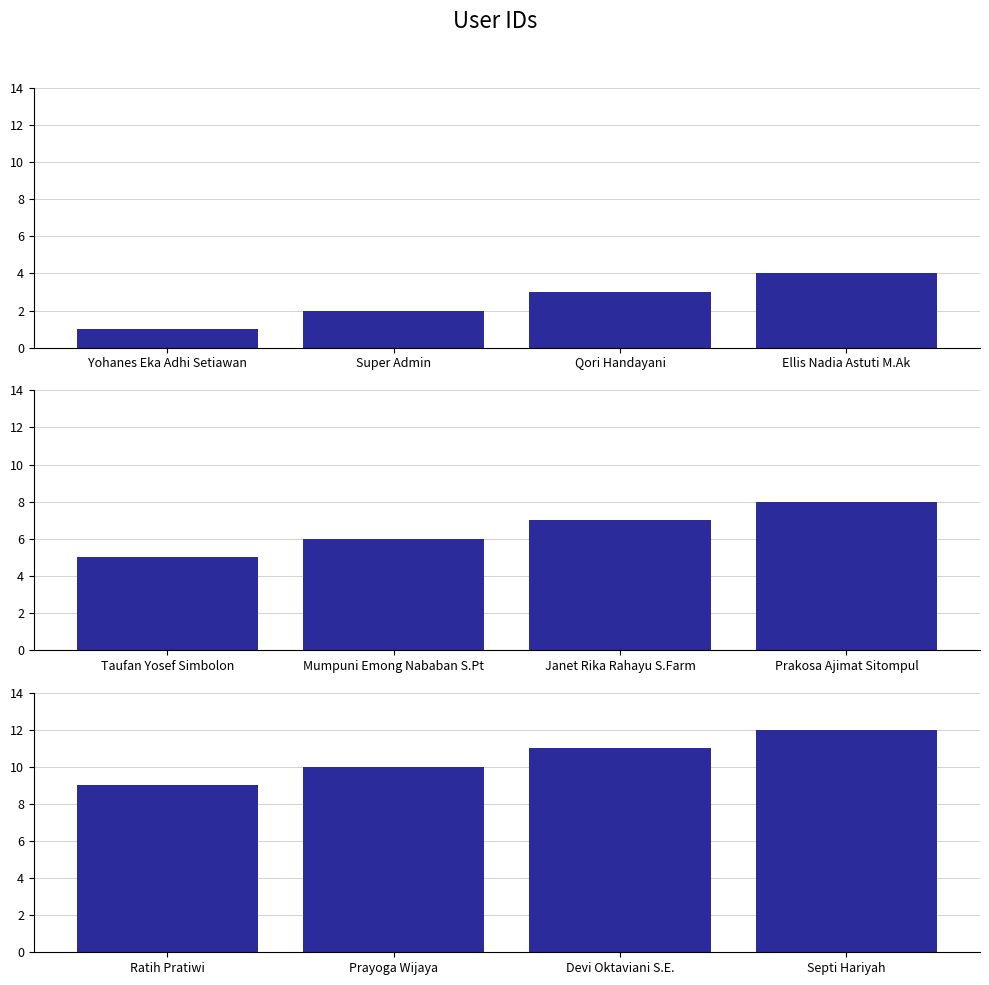

How many data points are above 11?

1